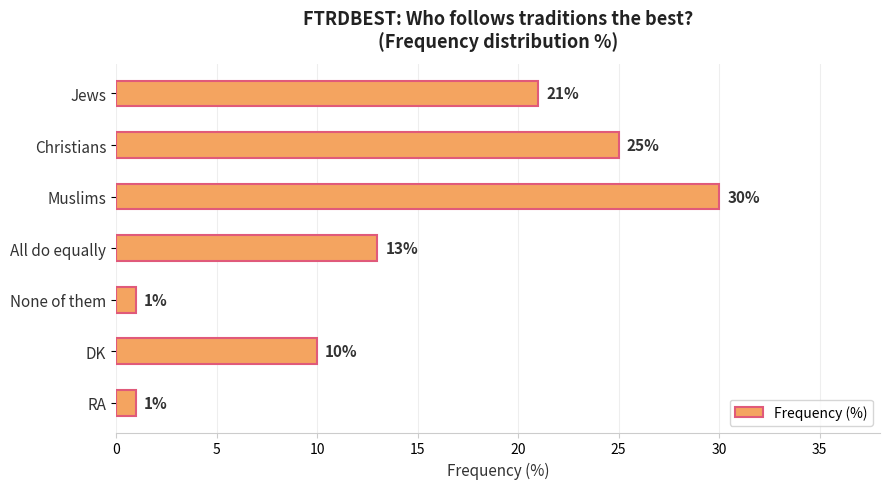

What is the label of the 3rd bar from the bottom?

None of them